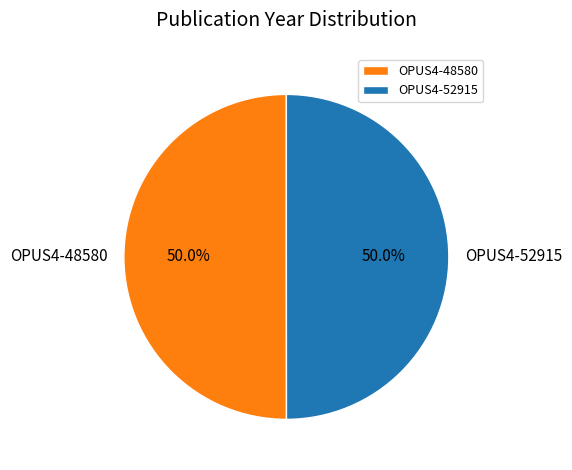

Approximately how many times larger is the value at OPUS4-48580 compared to OPUS4-52915?

1.0